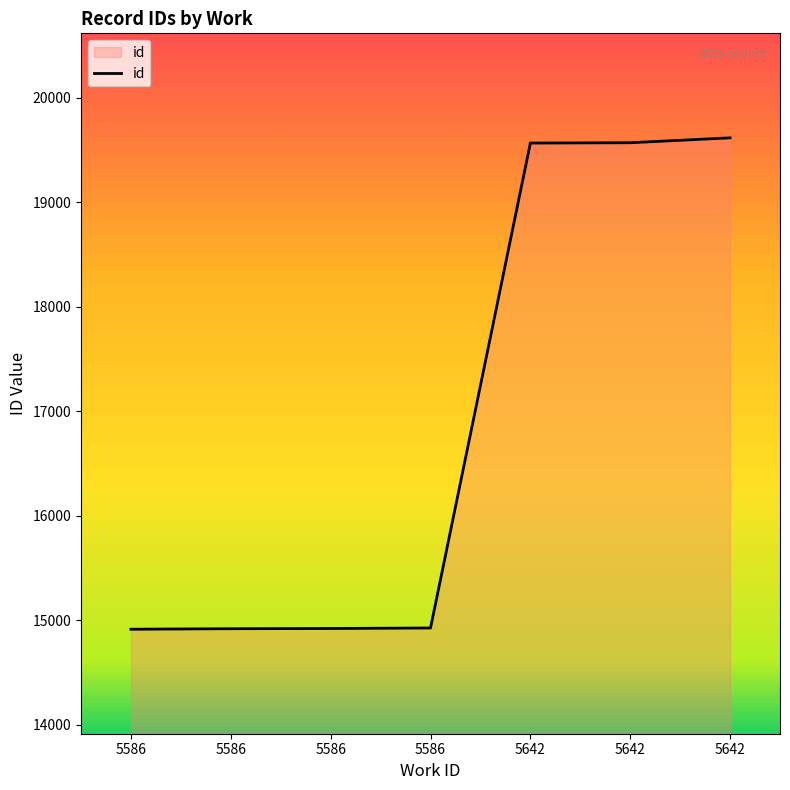

List the labels in order of value, smallest first.

5586, 5586, 5586, 5586, 5642, 5642, 5642